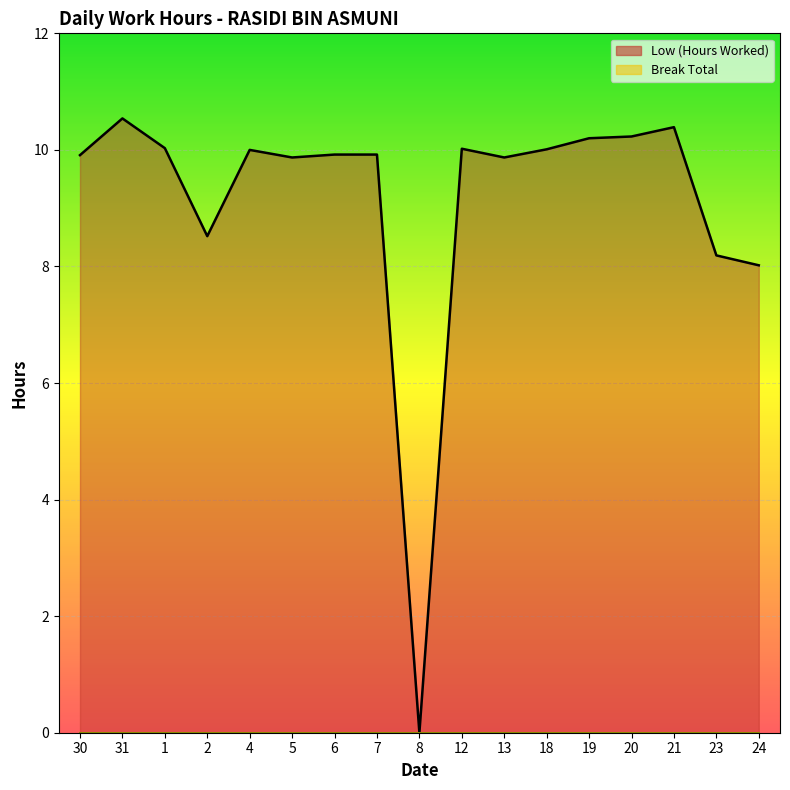

How many lines are shown in the chart?

1